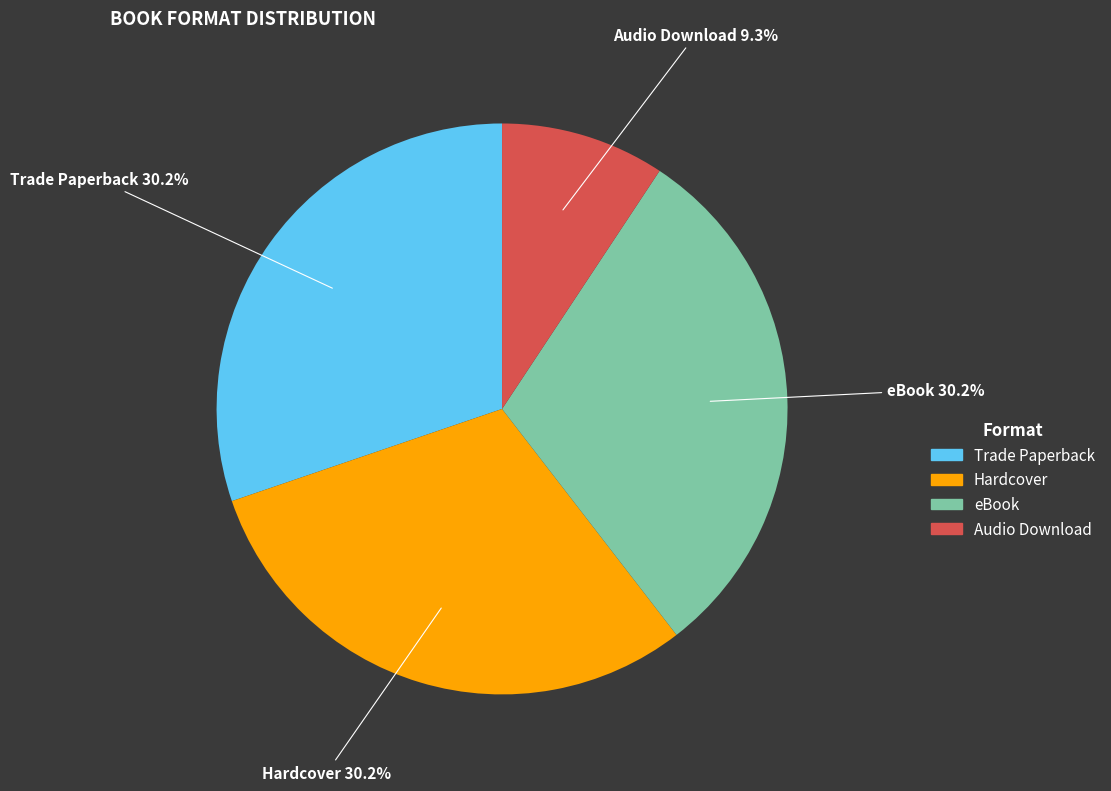

Which has a higher value, Audio Download or eBook?

eBook